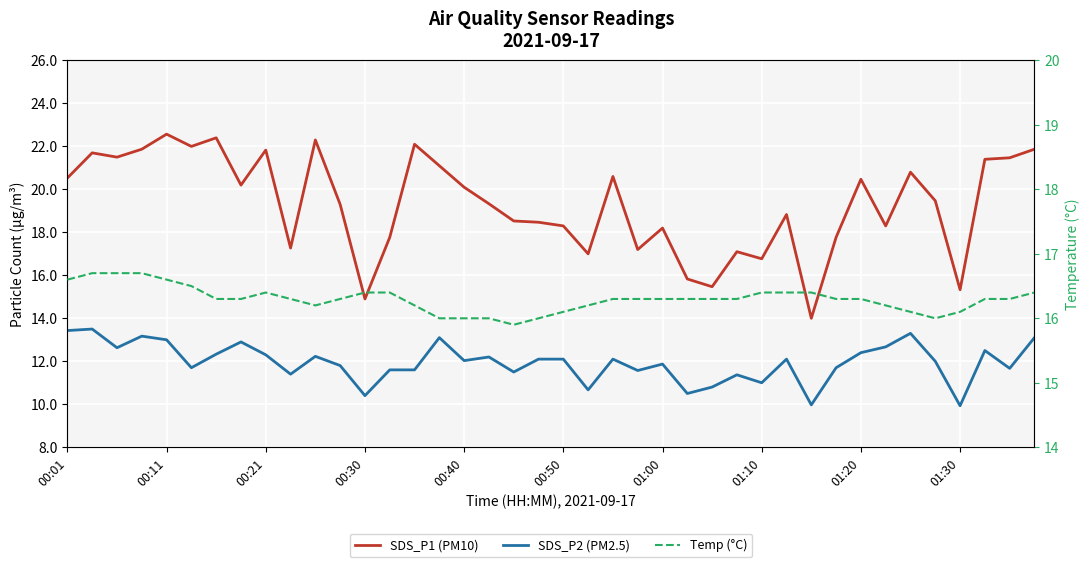

What is the maximum value for SDS_P2 (PM2.5)?

13.5